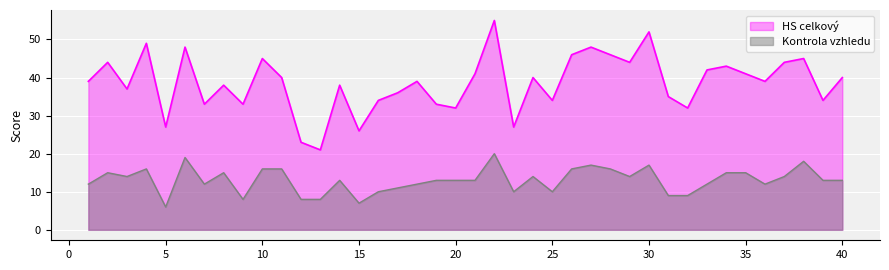

Which series has the largest total across all categories?

HS celkový